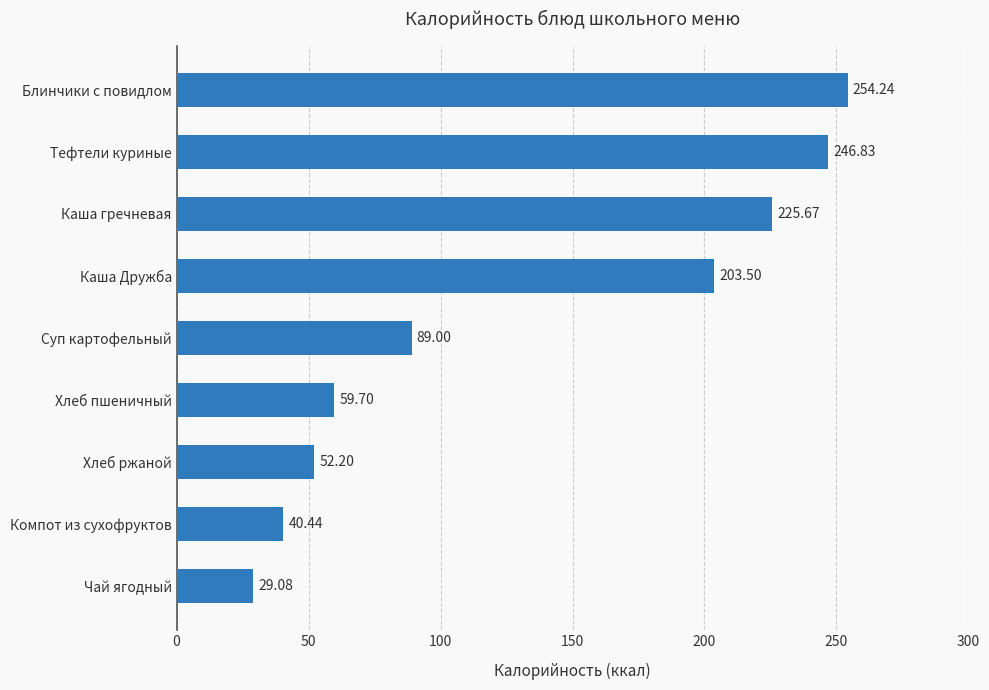

Where is the data nearest to the value 141?

Суп картофельный